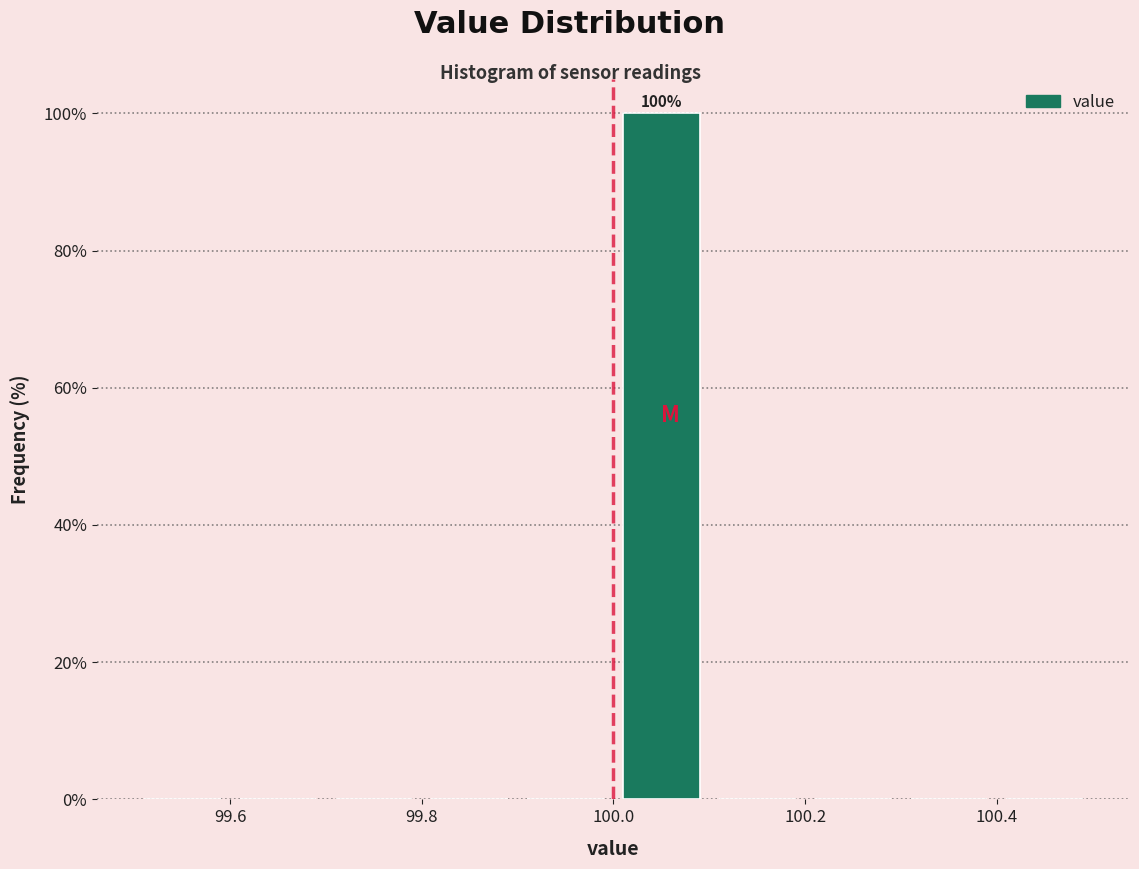

Which range on the x-axis has the tallest bar?

100.0 to 100.1